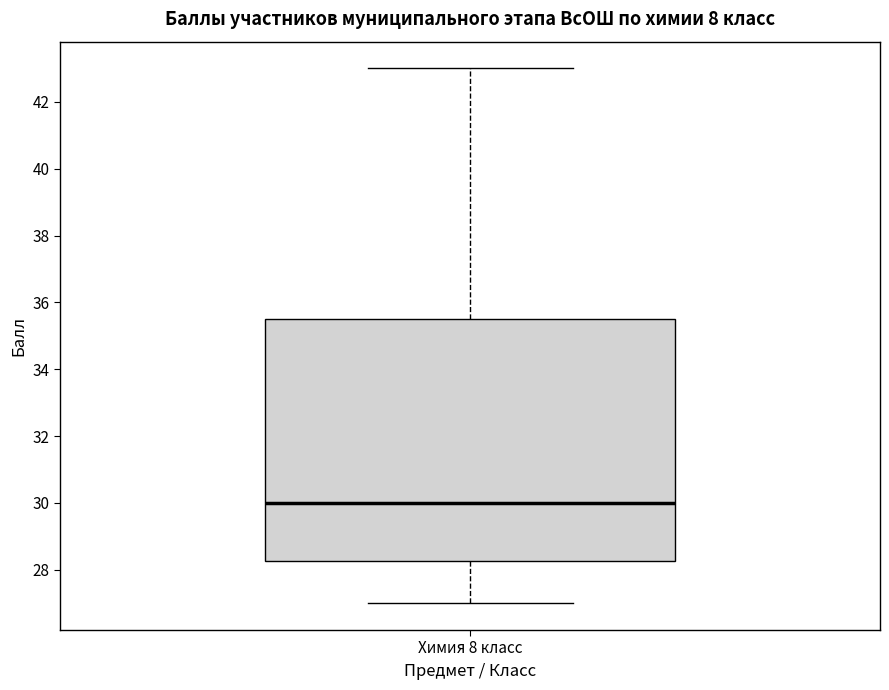

Transcribe this box plot: give where the median line is, the range the box spans, and where the two whiskers end, as read against the y-axis. The values are not printed on the chart, so give them approximately, as read against the axis.

median 30.0, box 28.2 to 35.6, whiskers 27.0 to 43.0